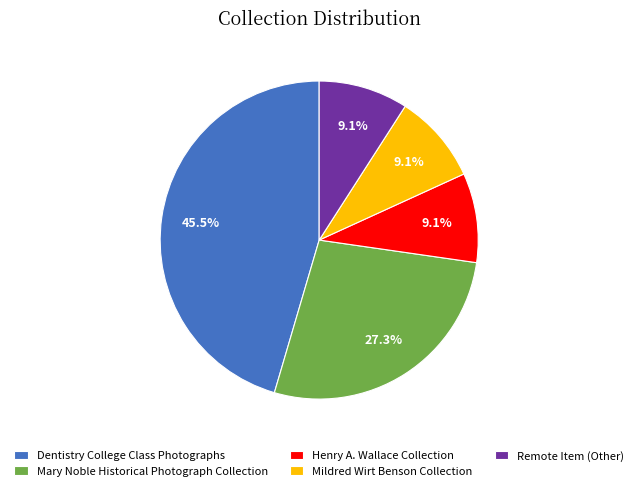

To the nearest percent, what portion does Mildred Wirt Benson Collection represent?

9%